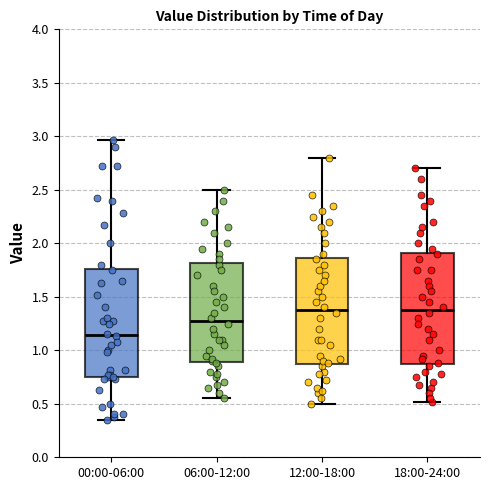

Where does the upper whisker of the box for 06:00-12:00 end on the y-axis? The values are not printed on the chart, so give them approximately, as read against the axis.

2.50